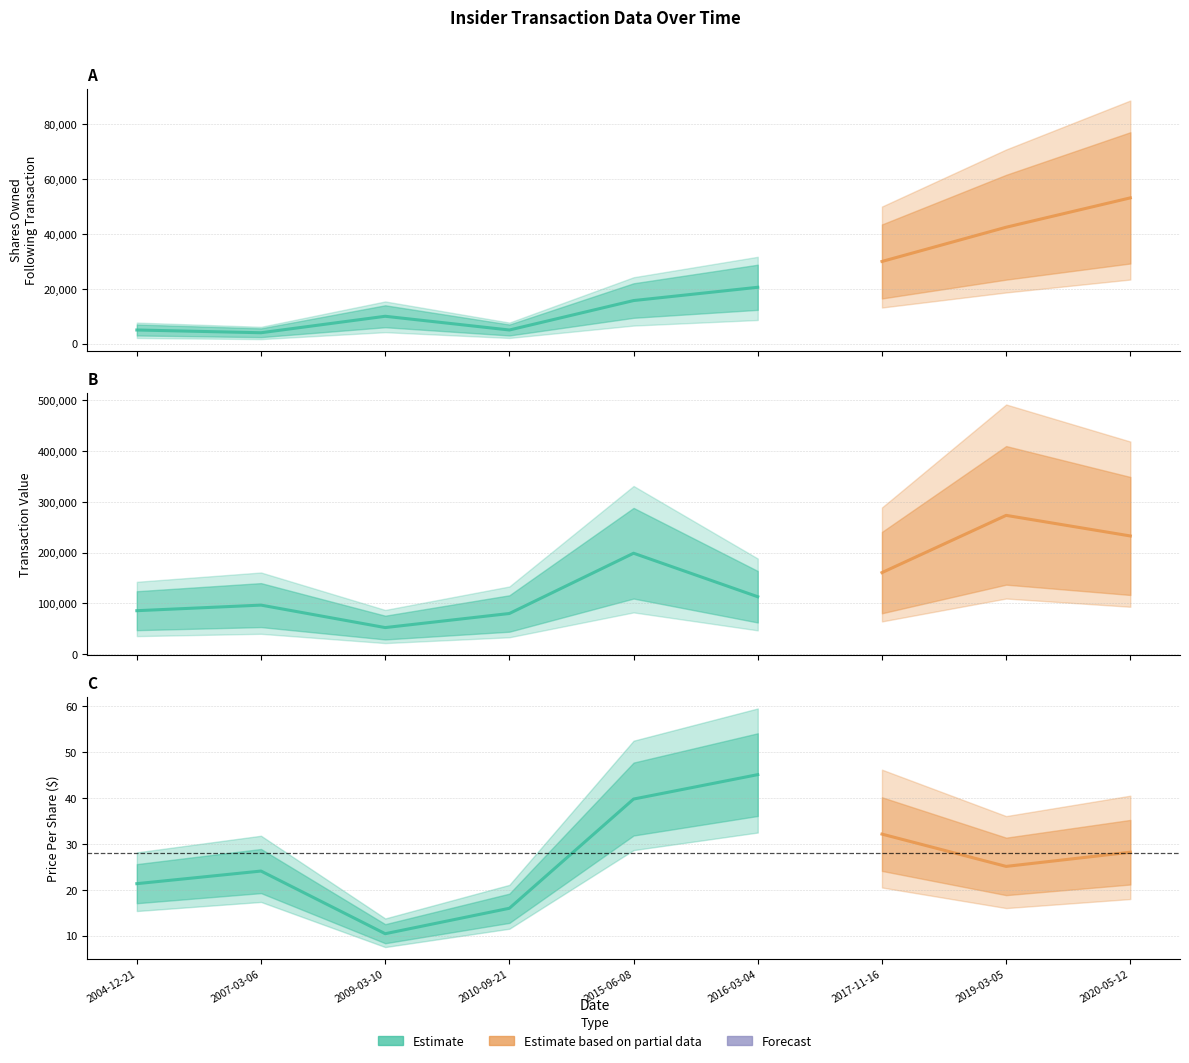

True or false: transactionPricePerShare has a value of 45.1 at 2016-03-04.

True